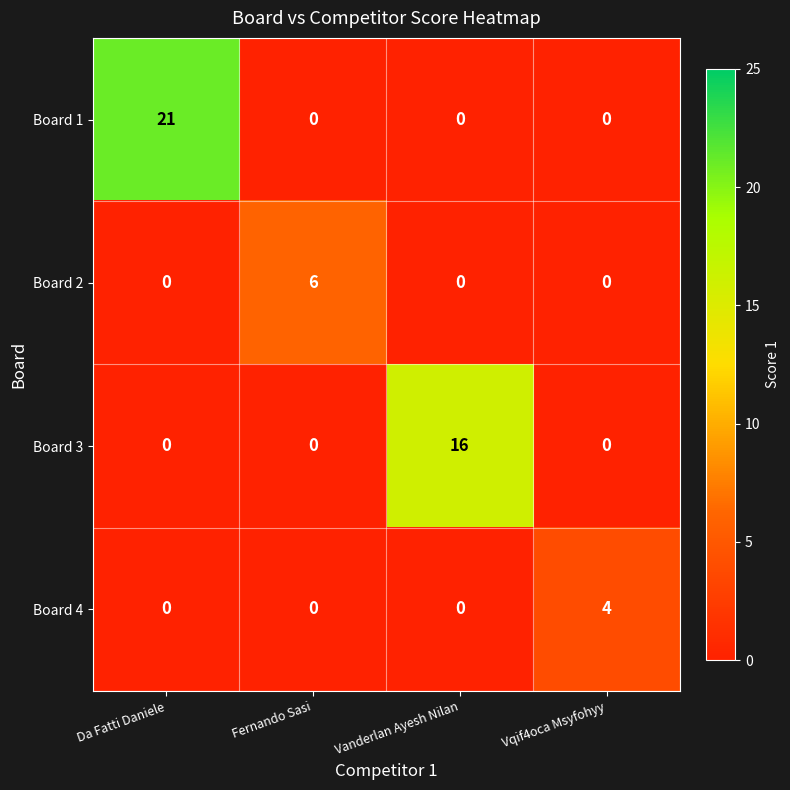

What is the spread (max minus min) of values at Da Fatti Daniele?

21